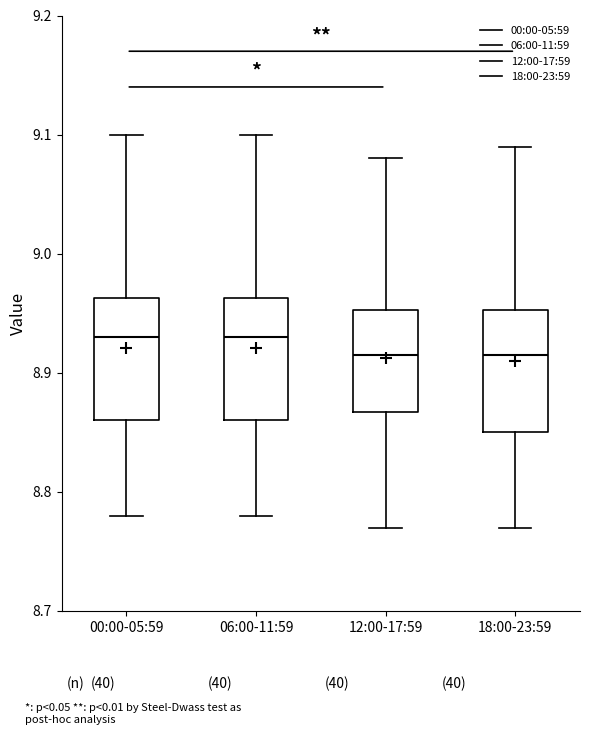

Where is the lower edge of the box for 00:00-05:59 on the y-axis? The values are not printed on the chart, so give them approximately, as read against the axis.

8.86